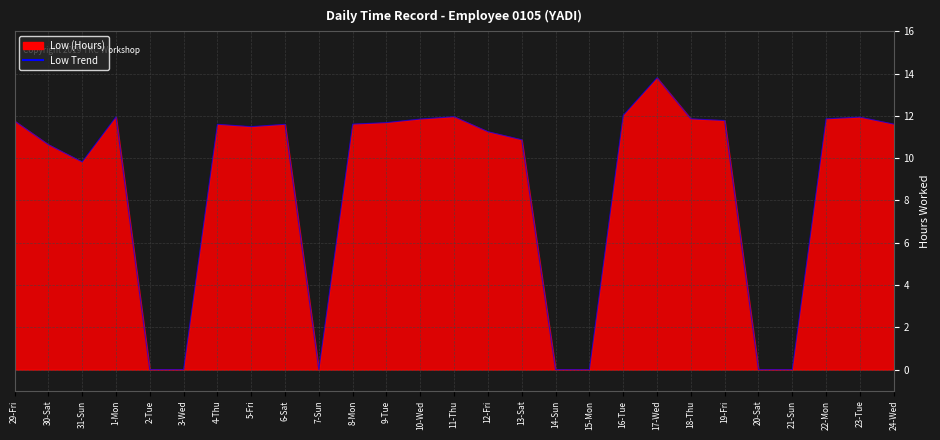

How many interior local peaks (higher than both neighbors) does the data have?

6